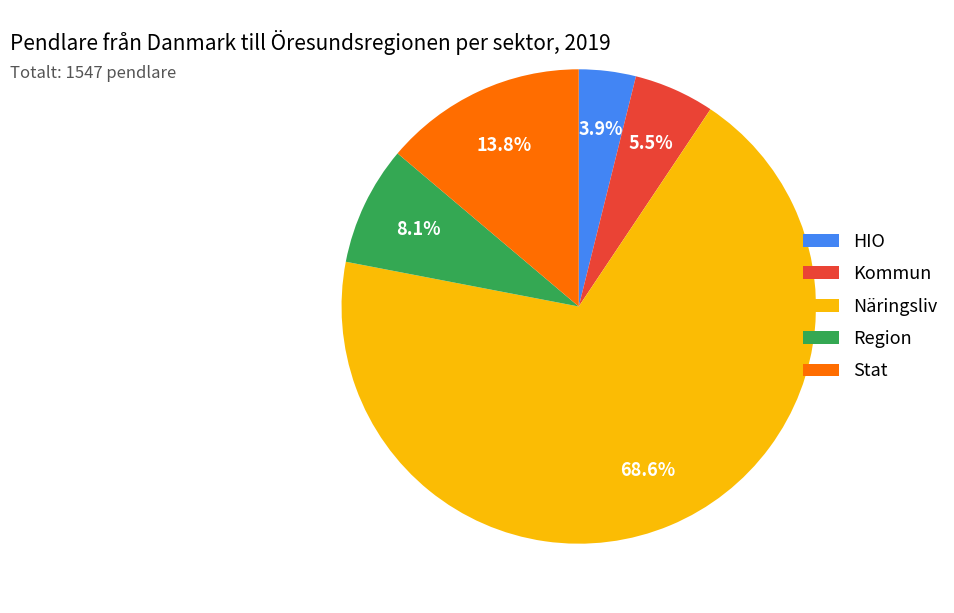

Which slice represents more than half of the pie?

Näringsliv